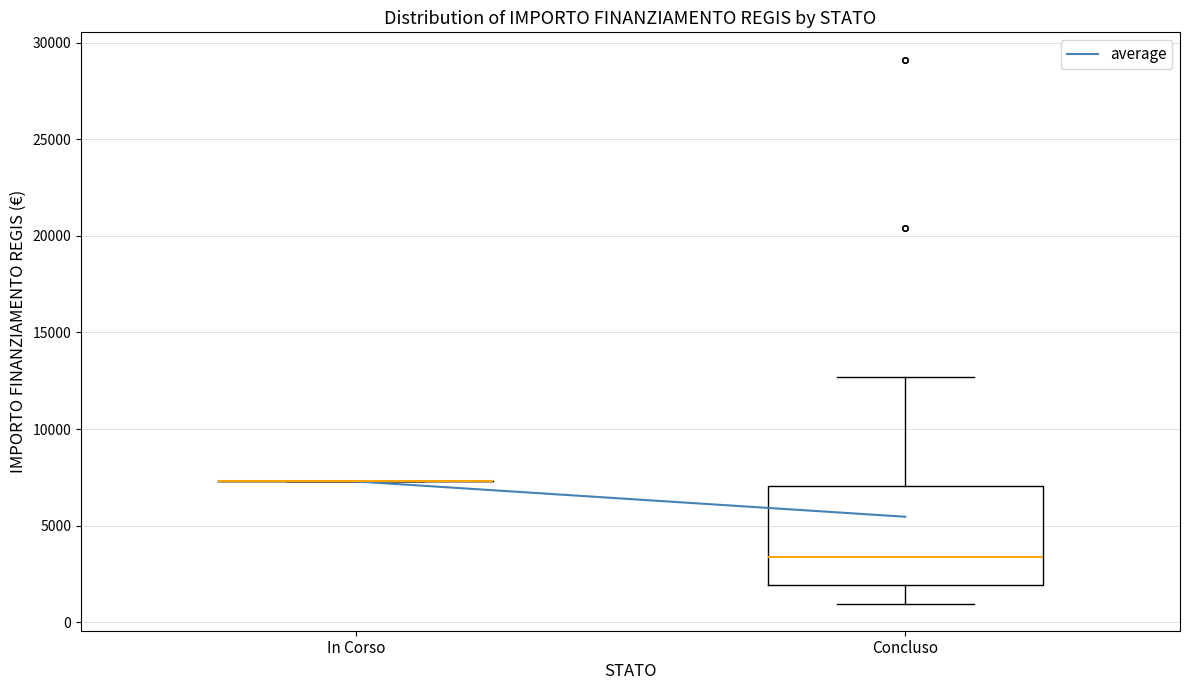

Reading left to right, read every box against the y-axis: the position of its median line, the range the box covers, and the ends of its whiskers. The values are not printed on the chart, so give them approximately, as read against the axis.

In Corso: box collapsed to a line at 7500, whiskers 7500 to 7500
Concluso: median 3500, box 2000 to 7000, whiskers 1000 to 12500